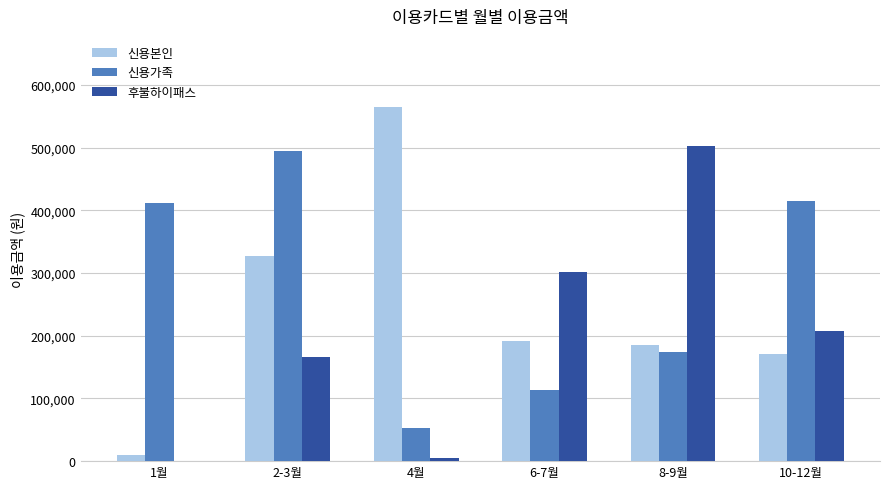

Between 1월 and 8-9월, which series saw the biggest shift?

후불하이패스